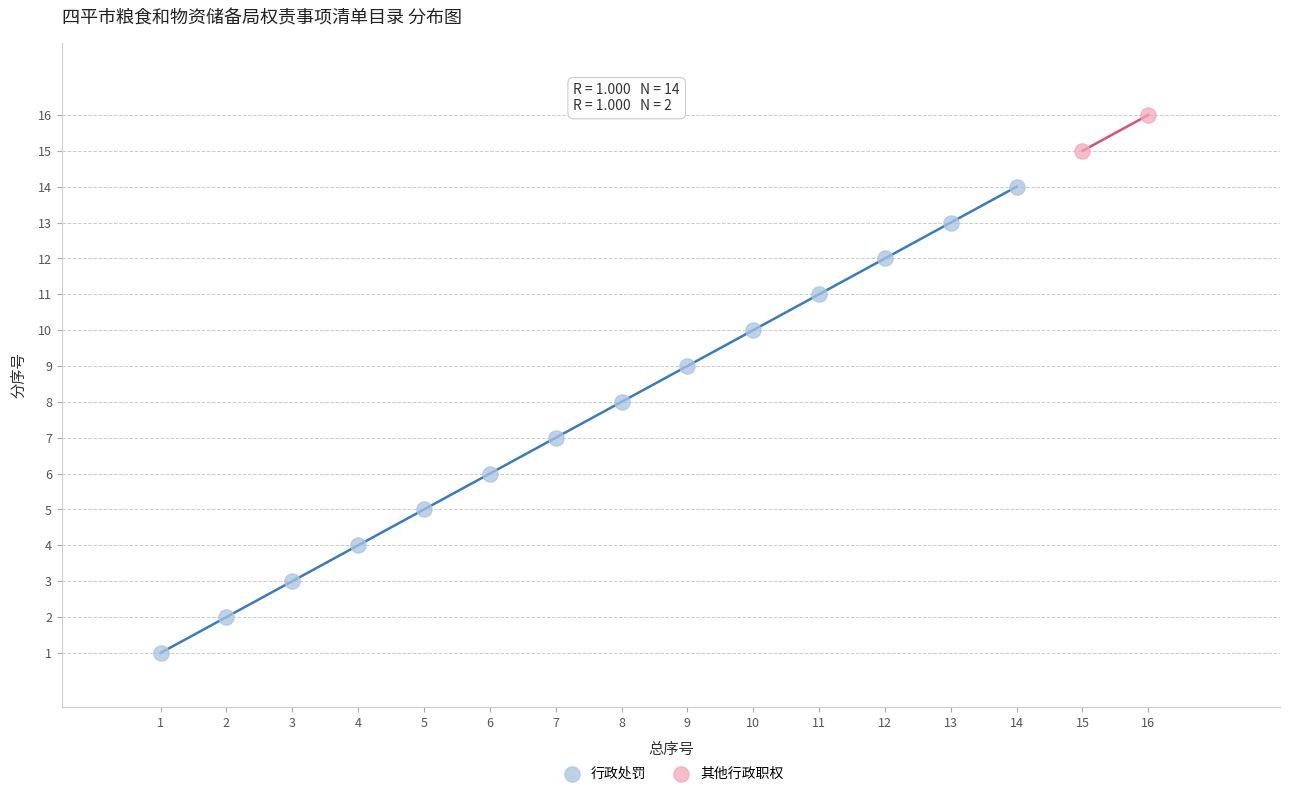

What are all the series names shown in the legend?

行政处罚, 其他行政职权